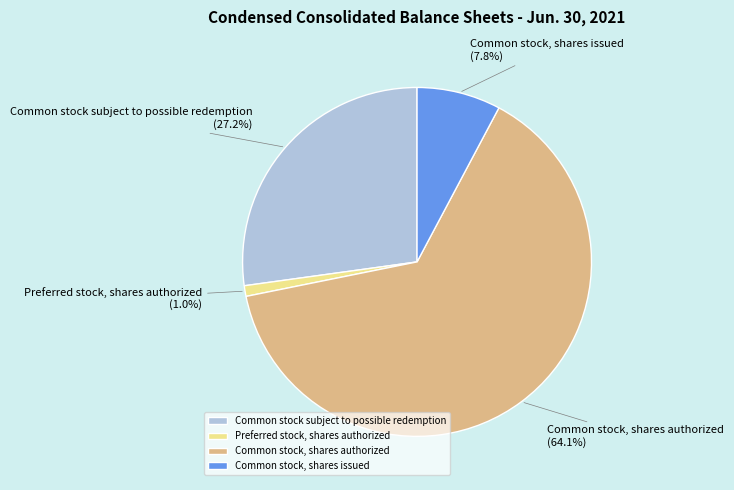

The Common stock, shares authorized slice represents 64% of the pie. True or false?

True